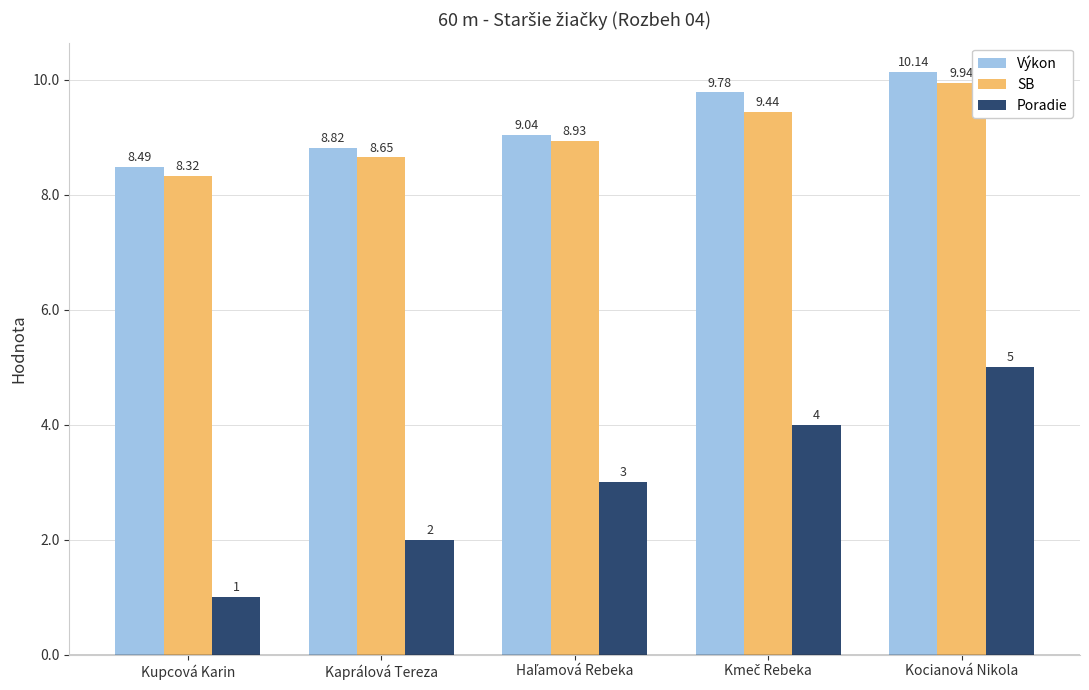

Which category has the lowest value across all series?

Kupcová Karin